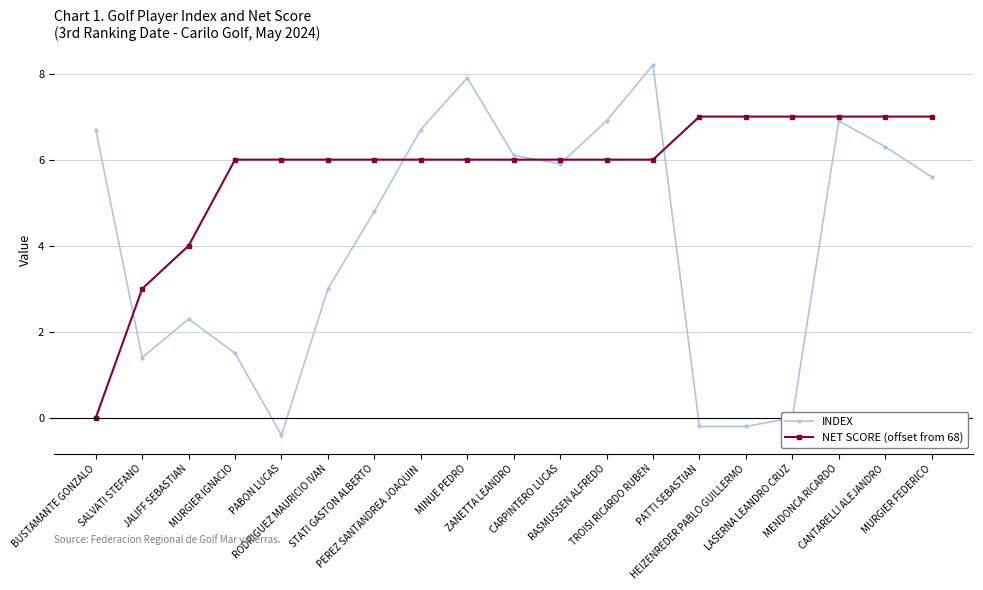

After their last crossing, which series has the higher values: INDEX or NET SCORE (offset from 68)?

NET SCORE (offset from 68)